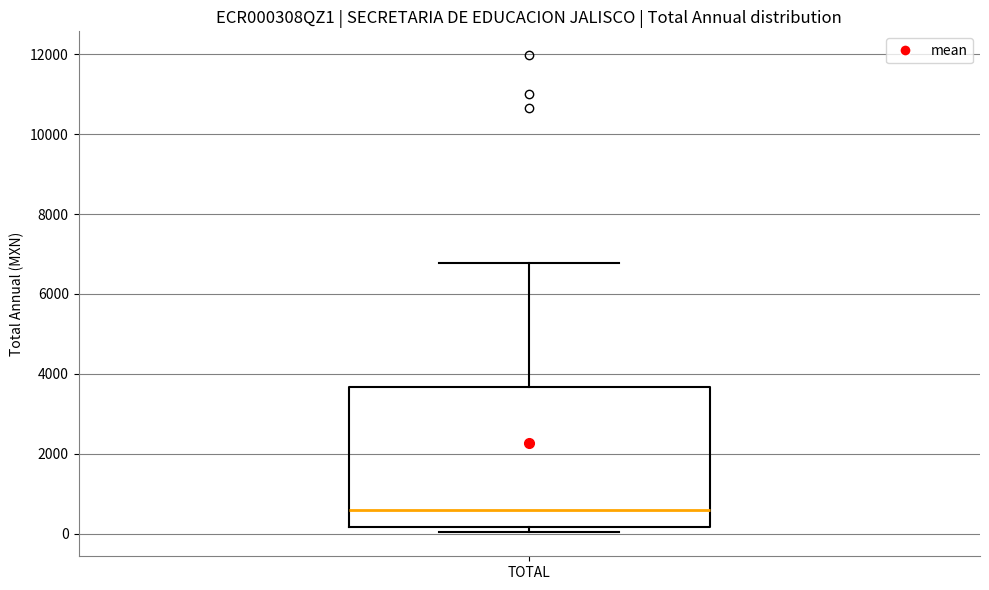

Transcribe this box plot: give where the median line is, the range the box spans, and where the two whiskers end, as read against the y-axis. The values are not printed on the chart, so give them approximately, as read against the axis.

median 600, box 200 to 3600, whiskers 0 to 6800